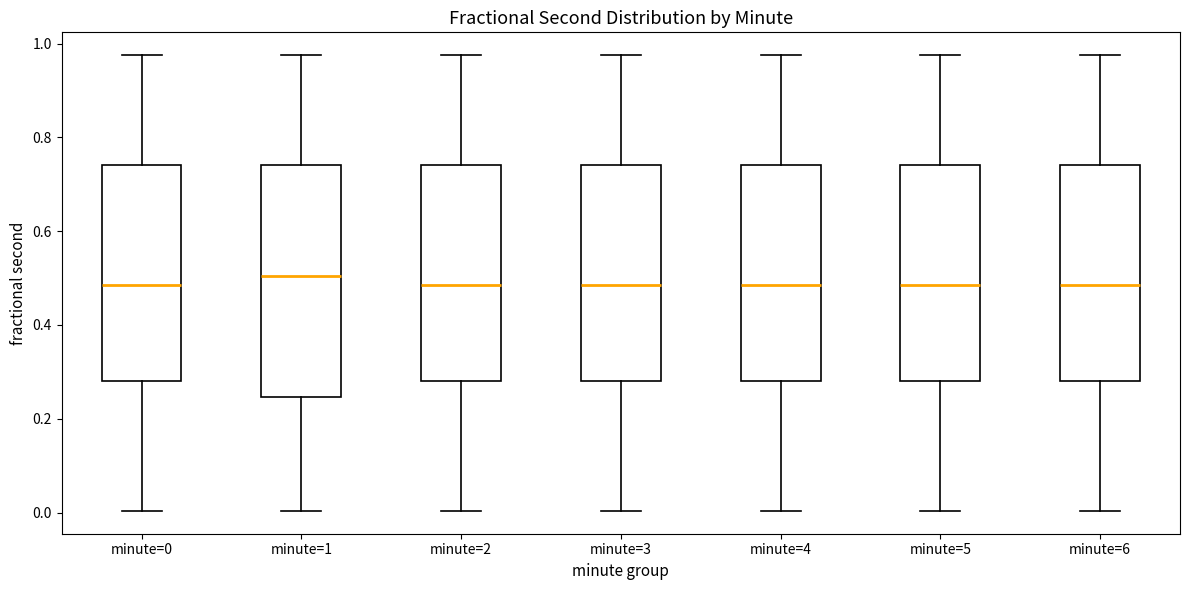

Where is the upper edge of the box for minute=2 on the y-axis? The values are not printed on the chart, so give them approximately, as read against the axis.

0.74